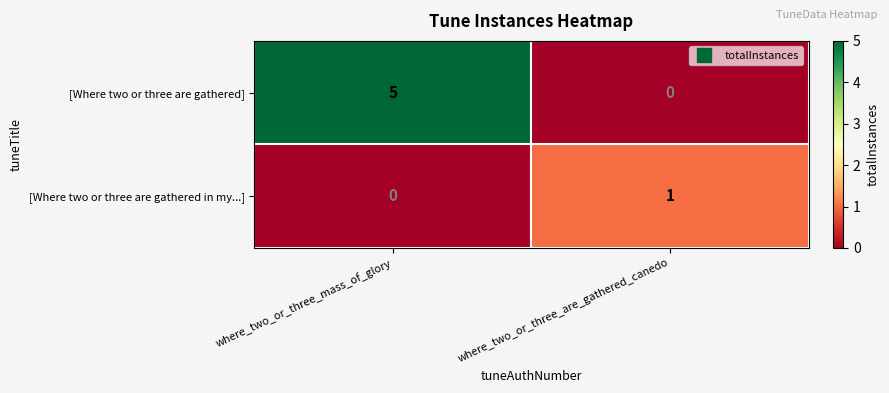

Reading left to right, what are all the values shown in this chart?

[Where two or three are gathered]: where_two_or_three_mass_of_glory=5	where_two_or_three_are_gathered_canedo=0
[Where two or three are gathered in my...]: where_two_or_three_mass_of_glory=0	where_two_or_three_are_gathered_canedo=1